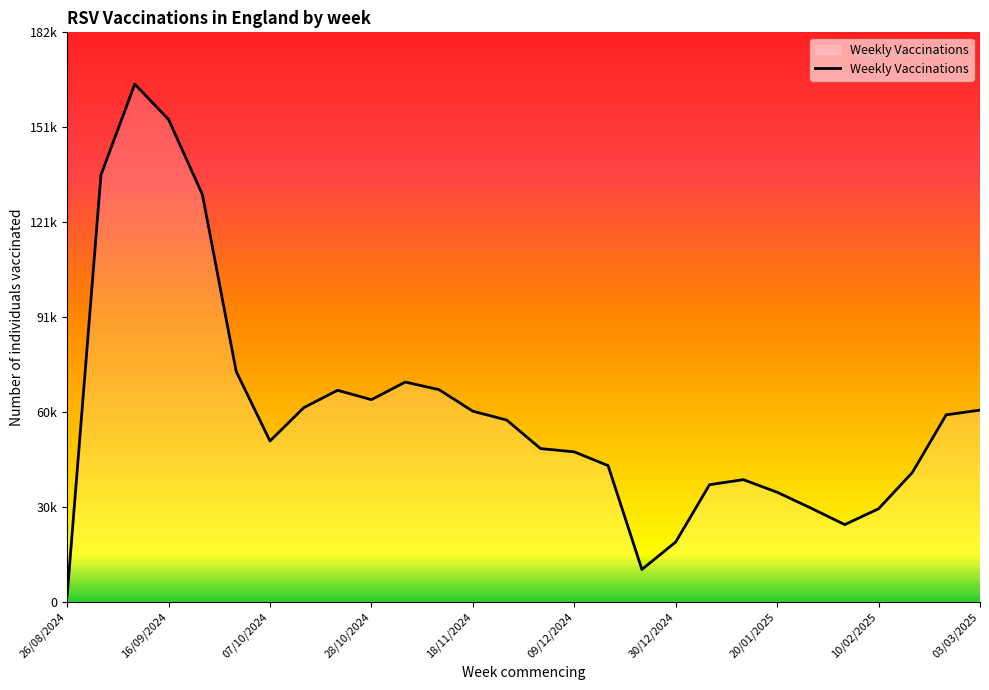

Does the chart display data point markers on the line(s)?

No